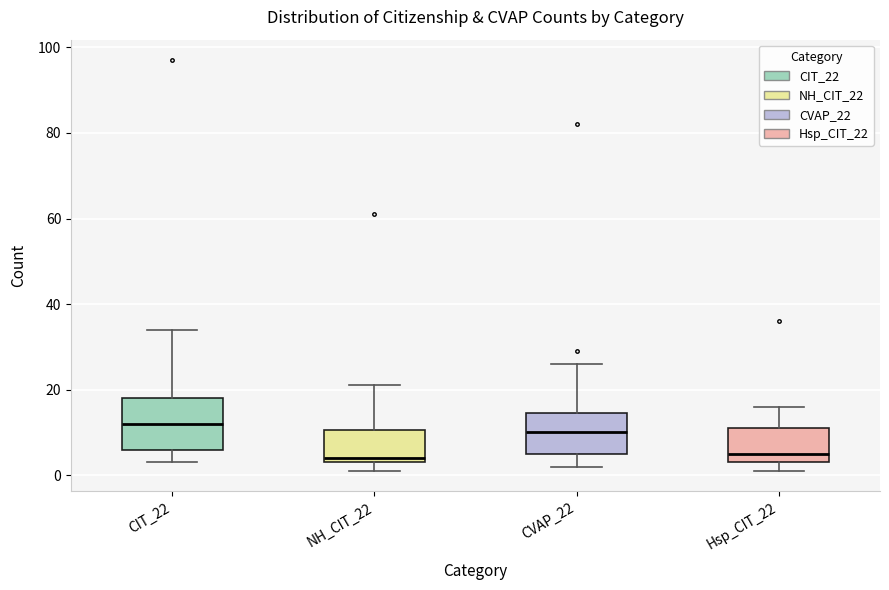

Which box has the highest median line?

CIT_22